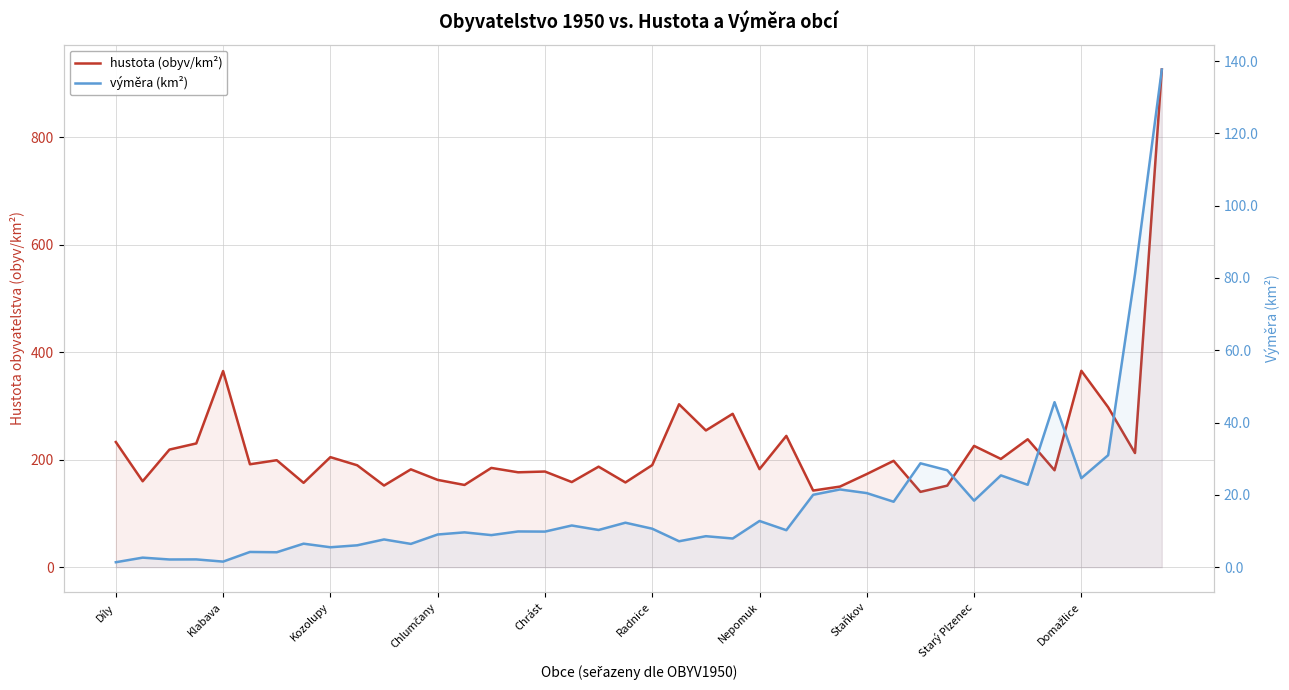

What is the highest value of the výměra (km²) series?

137.7